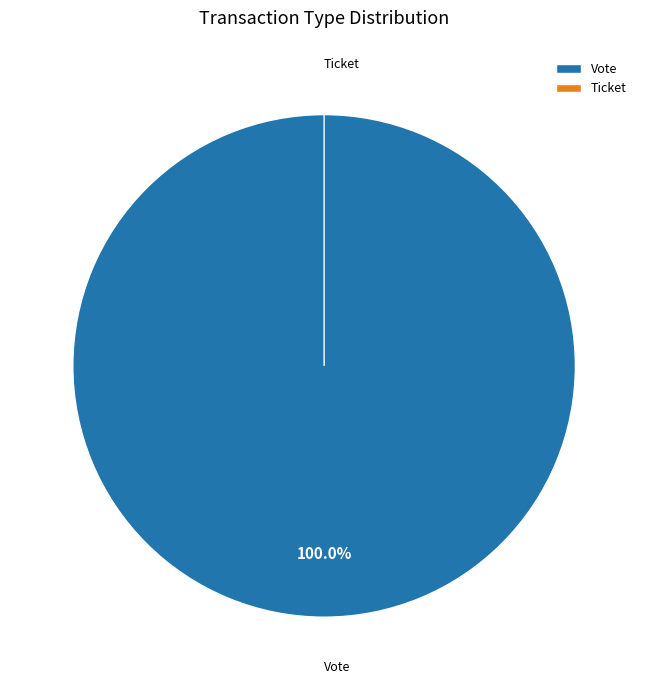

To the nearest percent, what is the average slice percentage?

50%